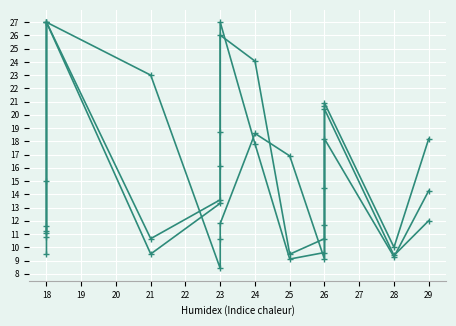

How many intersections are there between êLÊÏiuj and p¿ii~j?

4